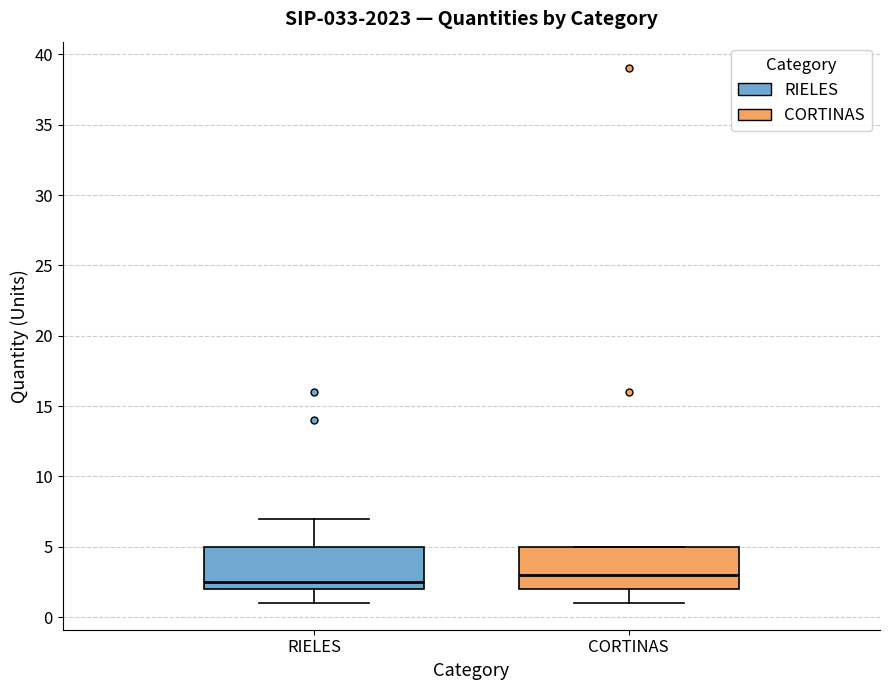

Reading left to right, read every box against the y-axis: the position of its median line, the range the box covers, and the ends of its whiskers. The values are not printed on the chart, so give them approximately, as read against the axis.

RIELES: median 2.5, box 2.0 to 5.0, whiskers 1.0 to 7.0
CORTINAS: median 3.0, box 2.0 to 5.0, whiskers 1.0 to 5.0